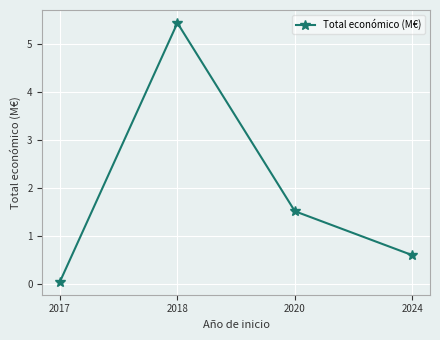

Which category has the highest value across all series?

2018